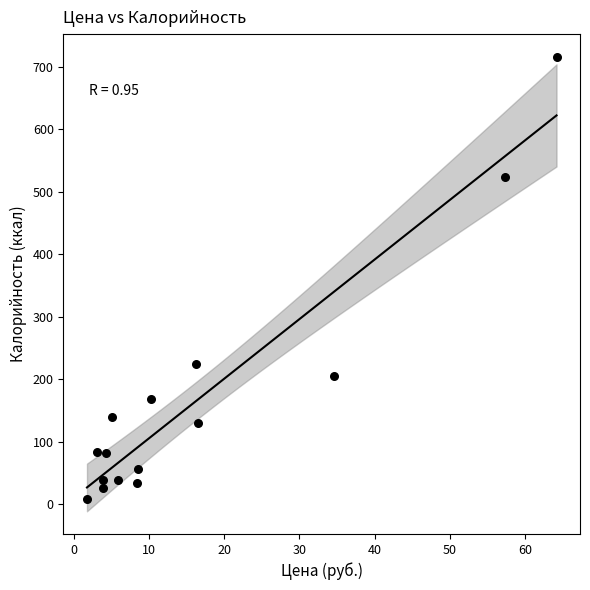

What Y value in the scatter plot is closest to 362?

224